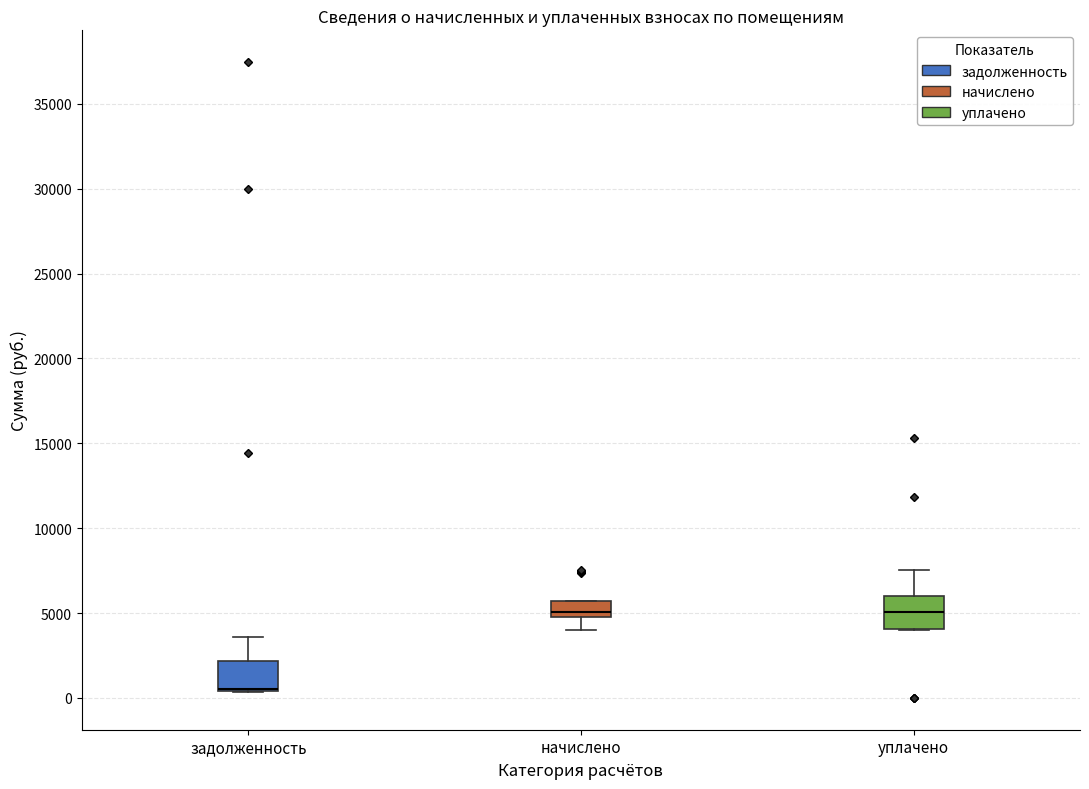

Reading left to right, transcribe this box plot: for each box, give where its median line is, the range the box spans, and where its two whiskers end, as read against the y-axis. The values are not printed on the chart, so give them approximately, as read against the axis.

задолженность: median 500 (drawn on the box's lower edge), box 500 to 2000, whiskers 500 to 3500
начислено: median 5000 (just above the box's lower edge), box 5000 to 5500, whiskers 4000 to 5500
уплачено: median 5000, box 4000 to 6000, whiskers 4000 to 7500